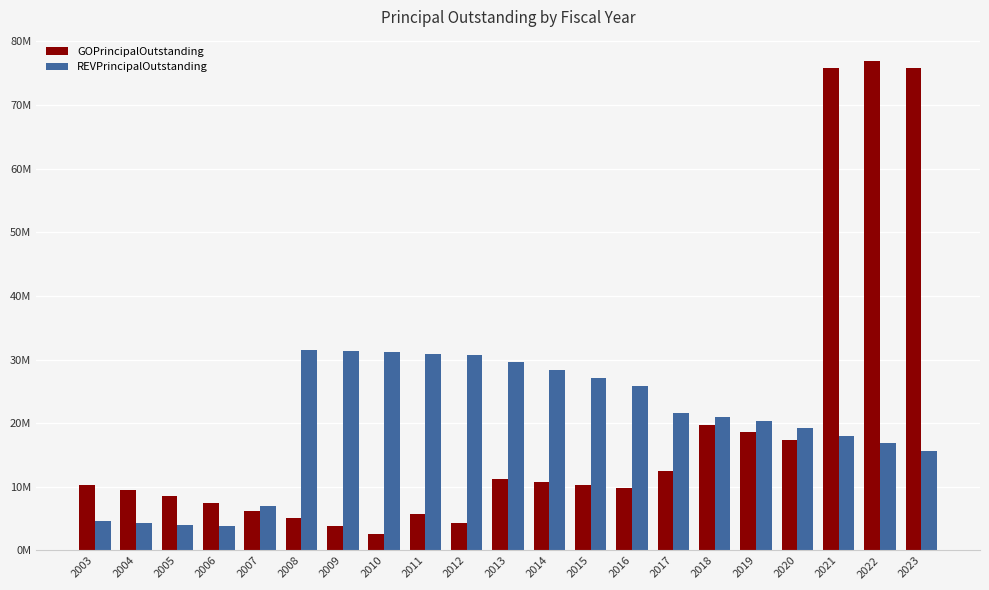

Where is GOPrincipalOutstanding nearest to the value 39731000?

2018